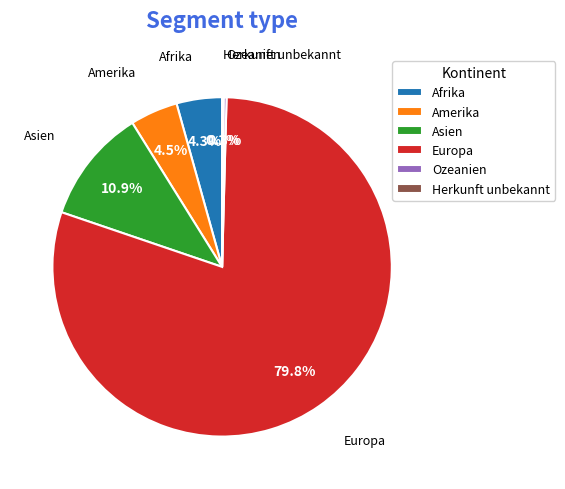

Which category has the biggest portion of the pie?

Europa